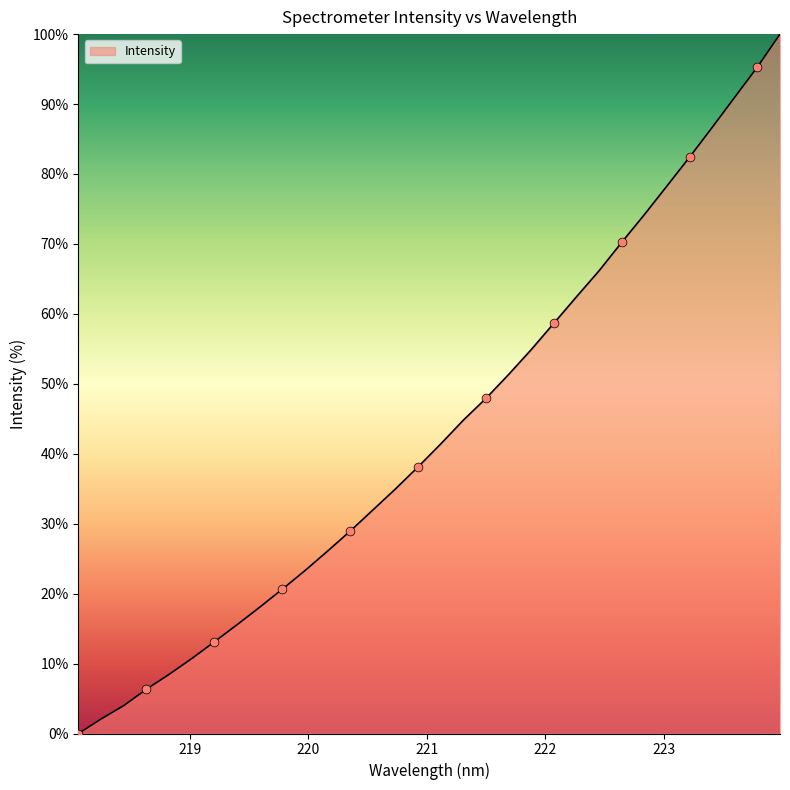

What is the difference between the maximum and minimum values?

100.0